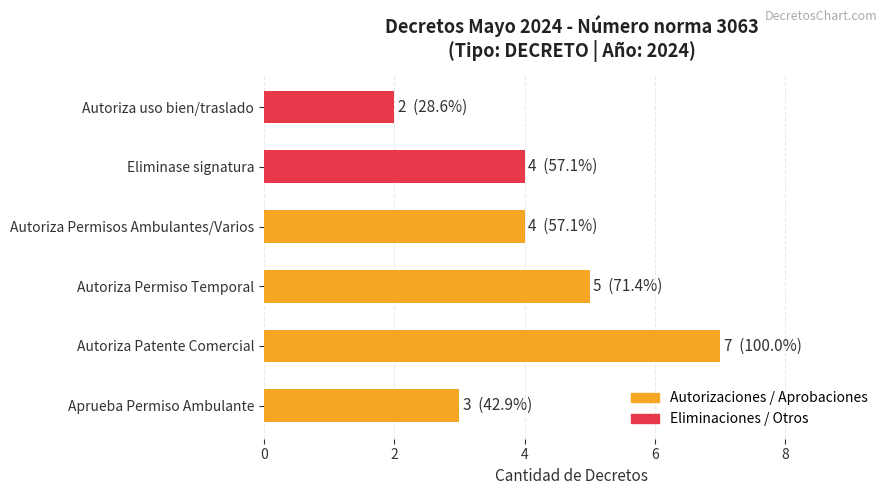

What is the maximum value shown in the chart?

7